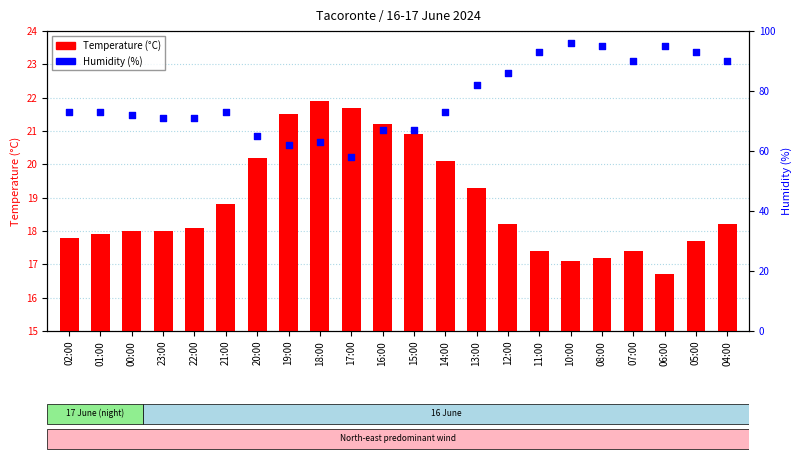

What are all the series names shown in the legend?

Temperature (°C), Humidity (%)